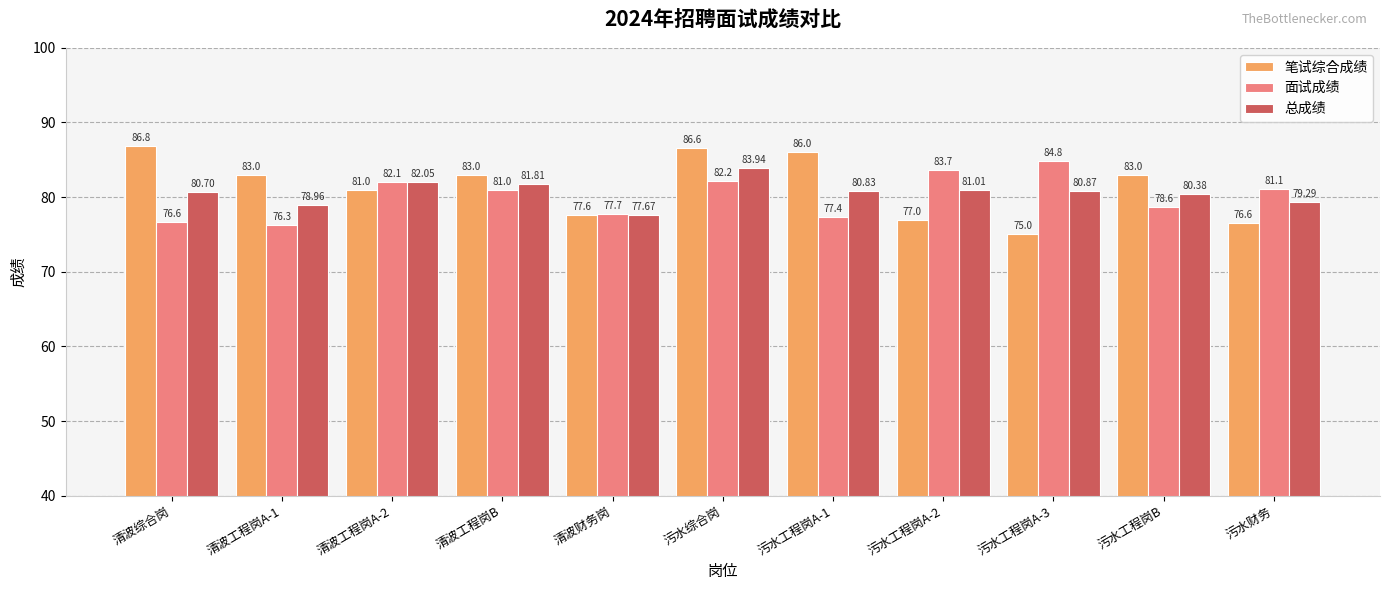

What is the maximum value for 笔试综合成绩?

86.8